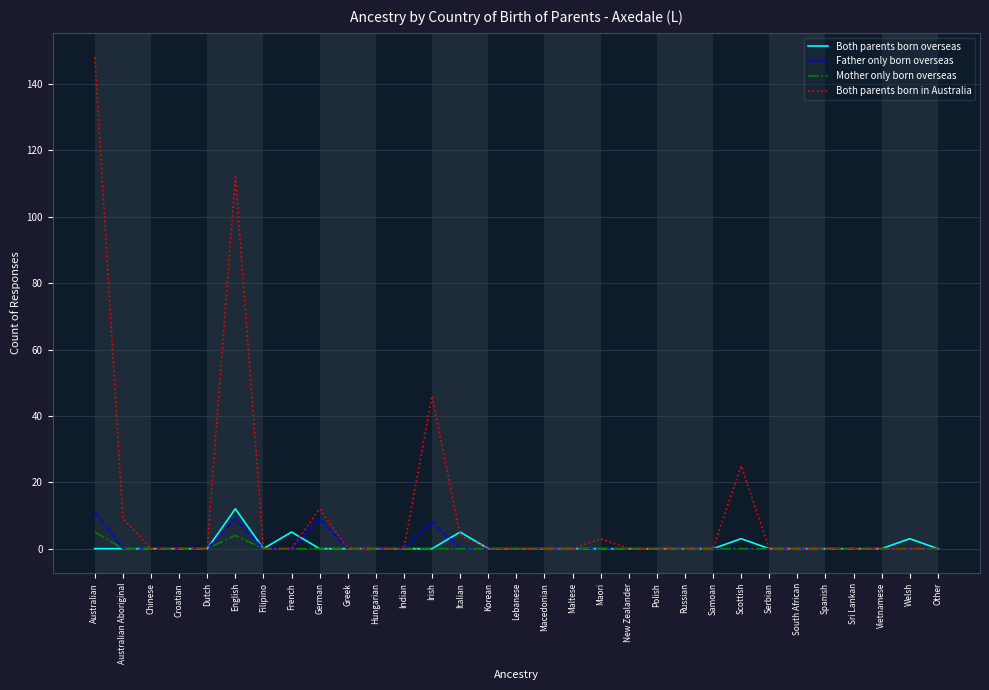

At which label does Father only born overseas reach its peak?

Australian